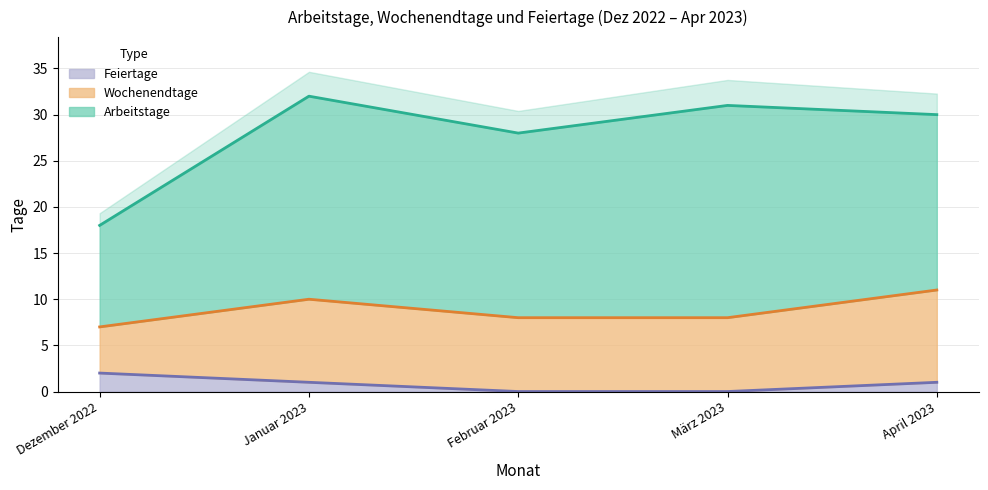

Is it true that Feiertage equals 0 at Februar 2023?

True